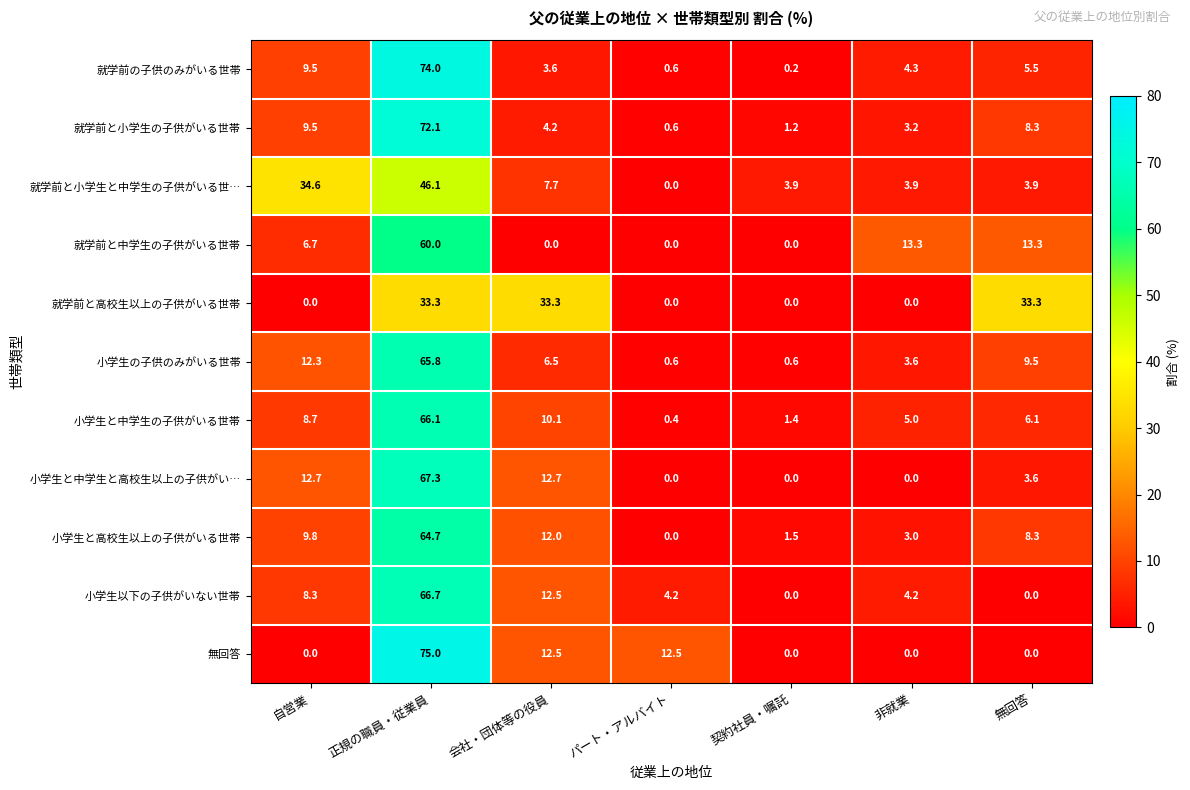

Which series has the largest total across all categories?

就学前と小学生と中学生の子供がいる世…